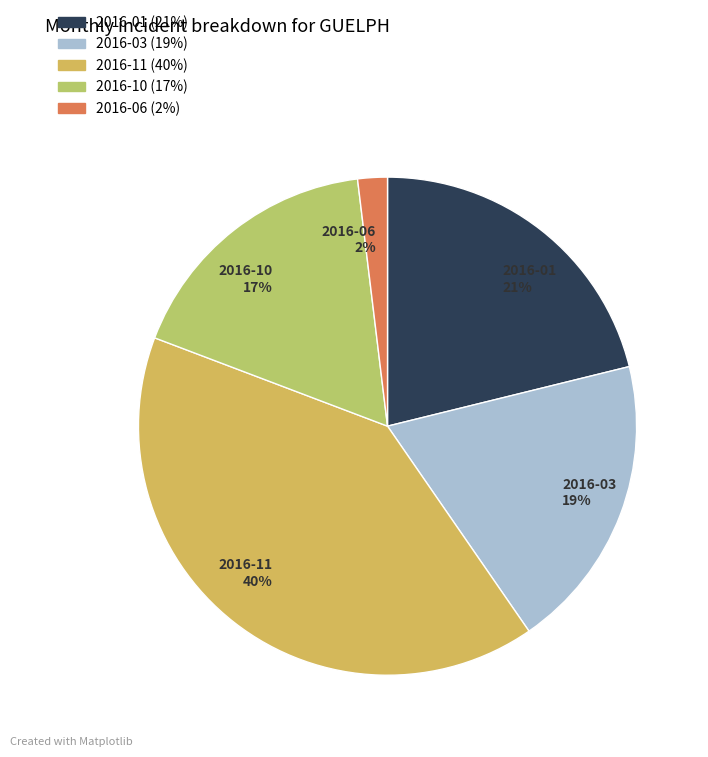

True or false: 2016-11 accounts for 32% of the total.

False